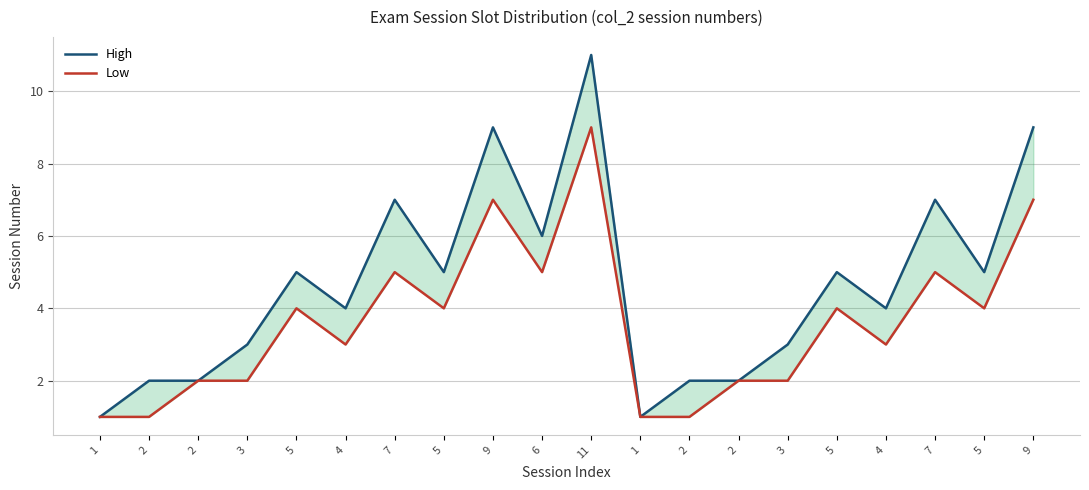

Rank the series by their maximum value, from lowest to highest.

Low, High